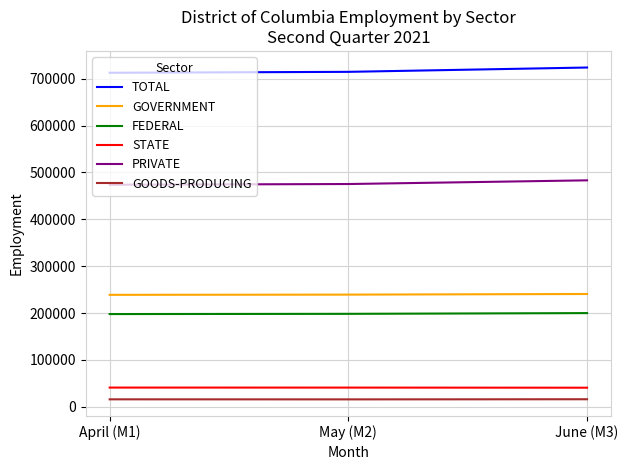

The value of PRIVATE at April (M1) is 473842. True or false?

True